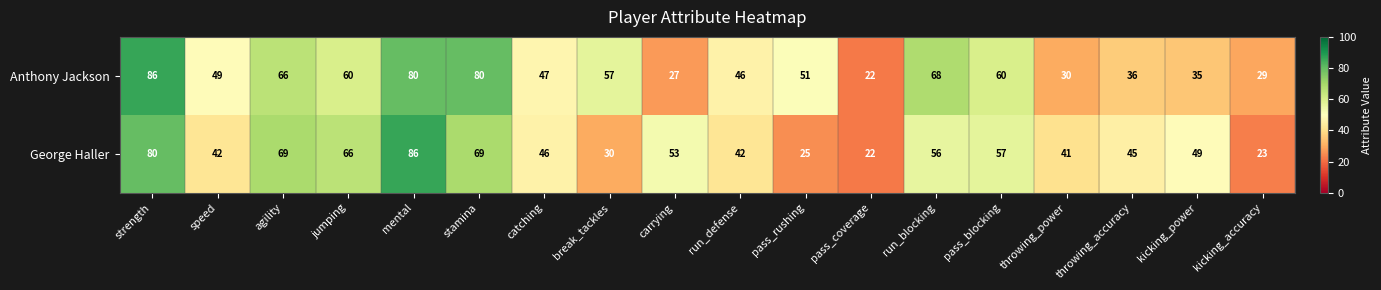

What is the spread (max minus min) of values at mental?

6